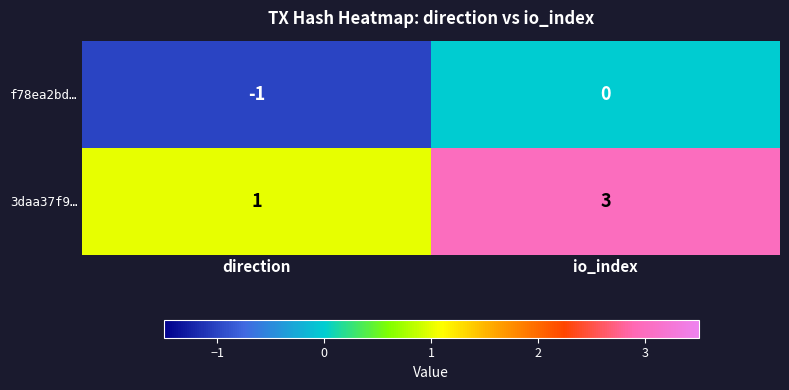

Which series has the largest total across all categories?

3daa37f9…